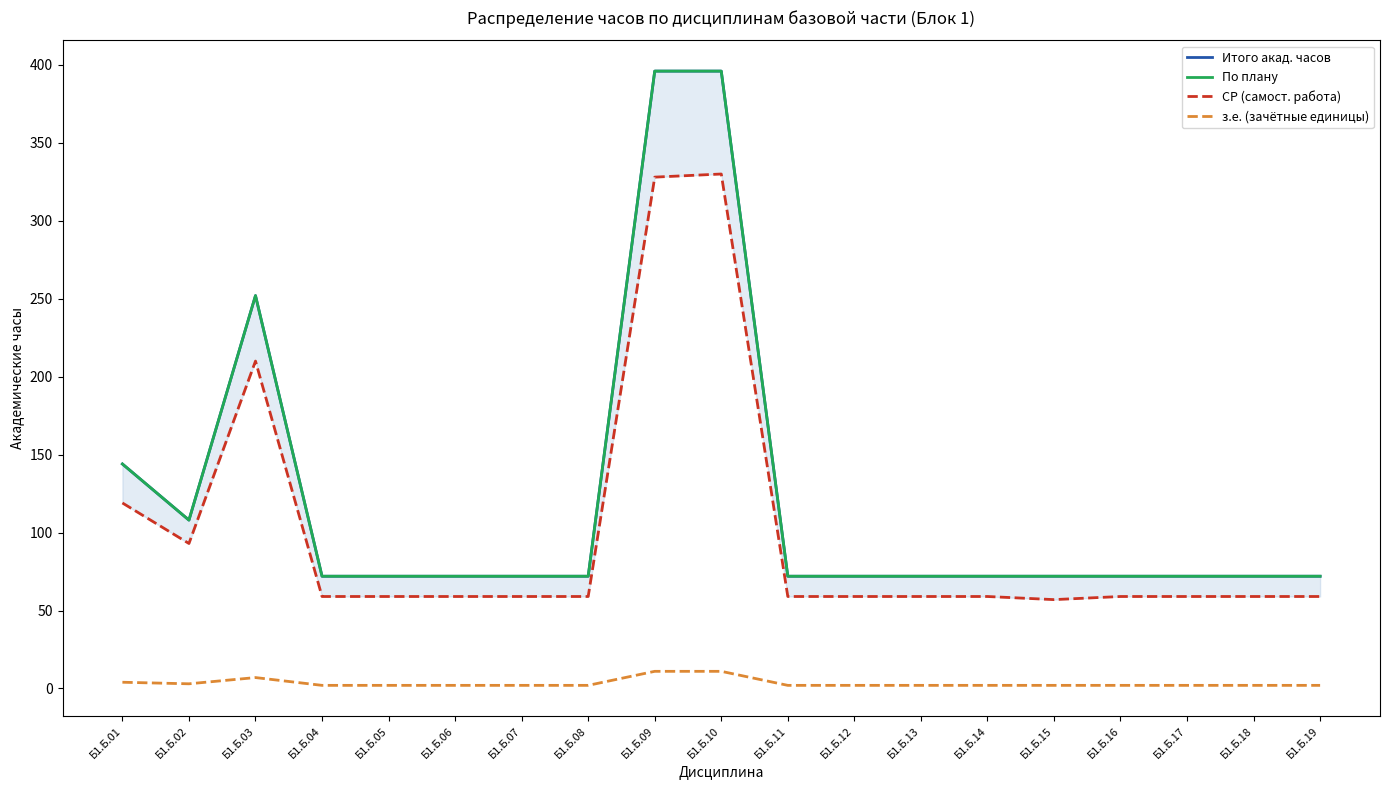

At how many categories does at least one series exceed 172?

3